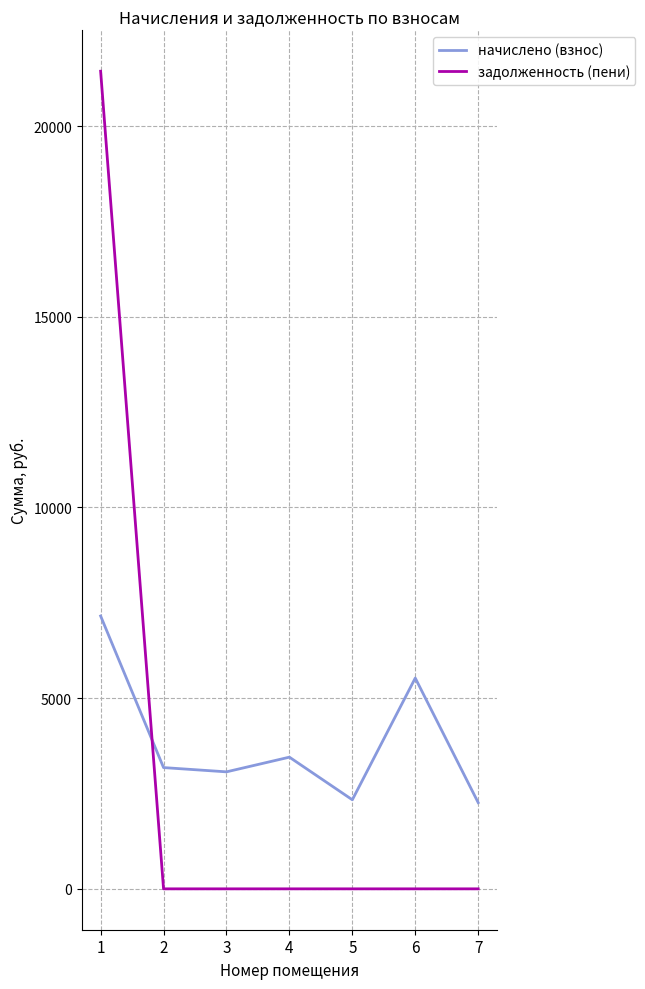

What is the average value of the задолженность (пени) series?

3062.7